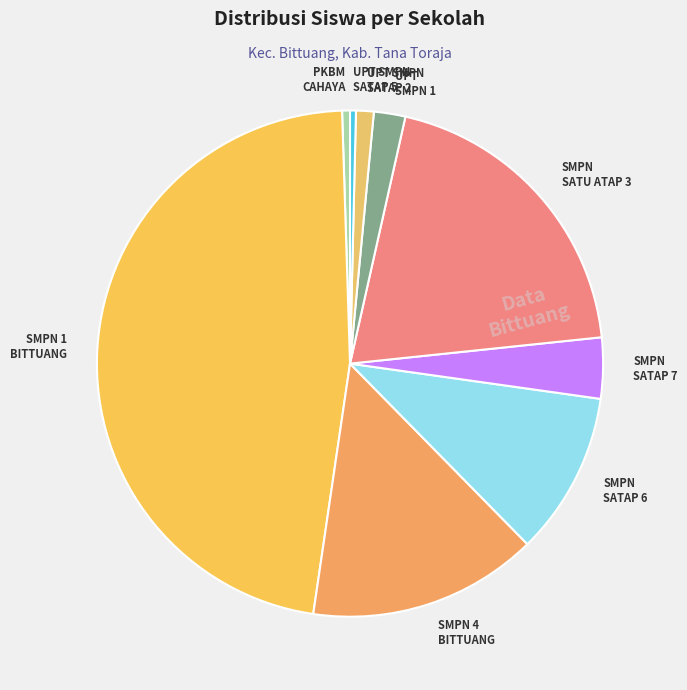

The SMPN 4 BITTUANG slice represents 15% of the pie. True or false?

True